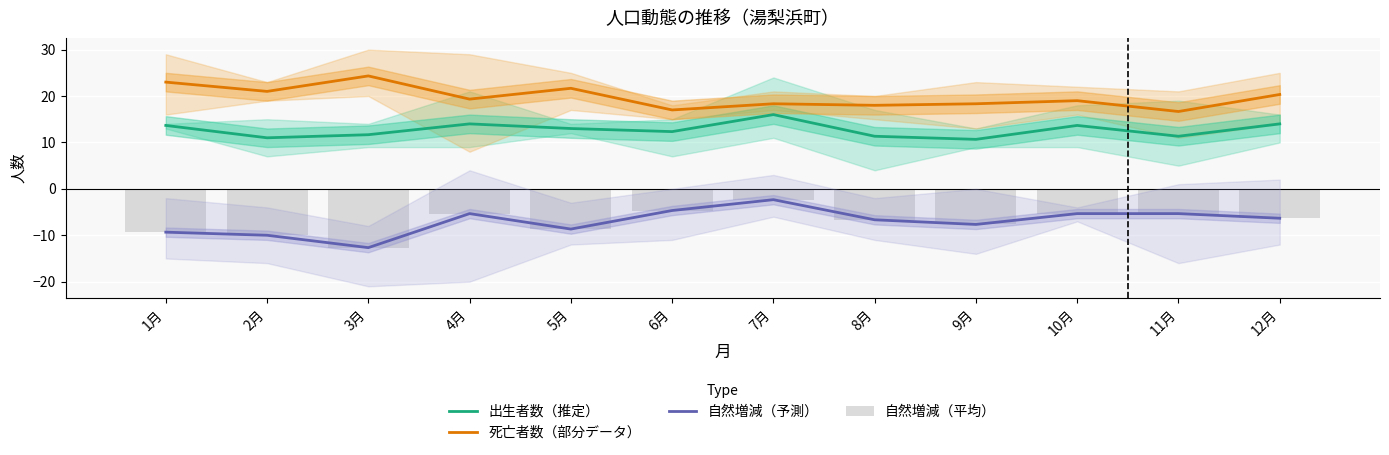

List the labels in order of 死亡者数（部分データ） value, smallest first.

11月, 6月, 8月, 7月, 9月, 10月, 4月, 12月, 2月, 5月, 1月, 3月